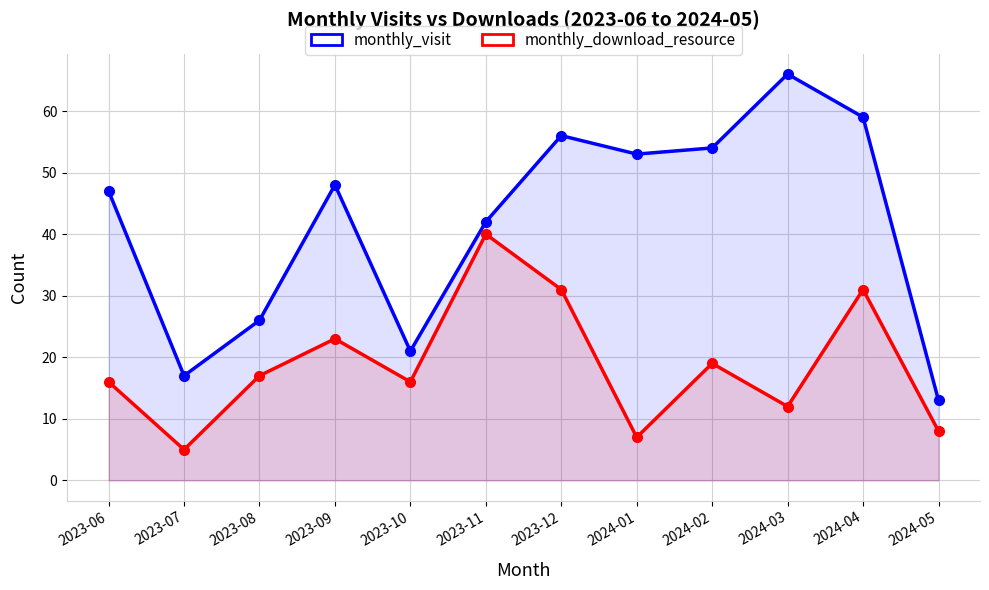

How many lines are shown in the chart?

2